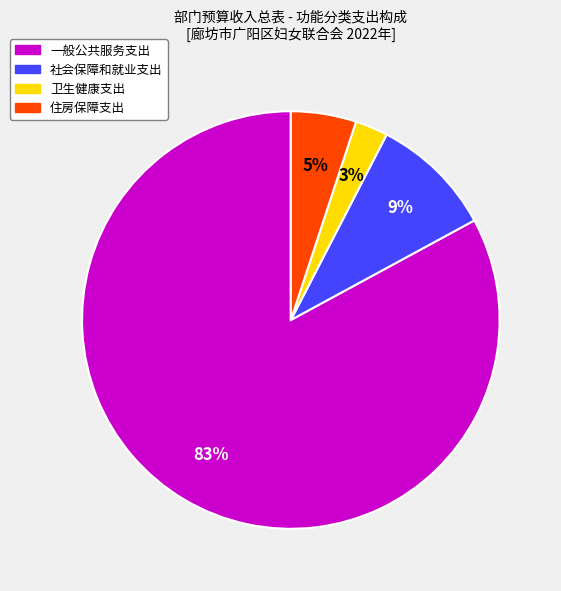

Rank the categories by value from highest to lowest.

一般公共服务支出, 社会保障和就业支出, 住房保障支出, 卫生健康支出